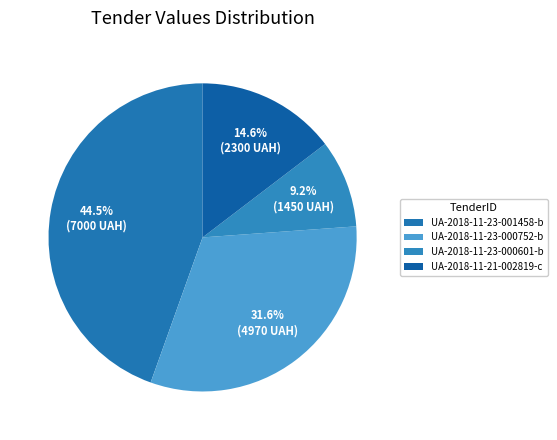

Rank the categories by value from highest to lowest.

UA-2018-11-23-001458-b, UA-2018-11-23-000752-b, UA-2018-11-21-002819-c, UA-2018-11-23-000601-b